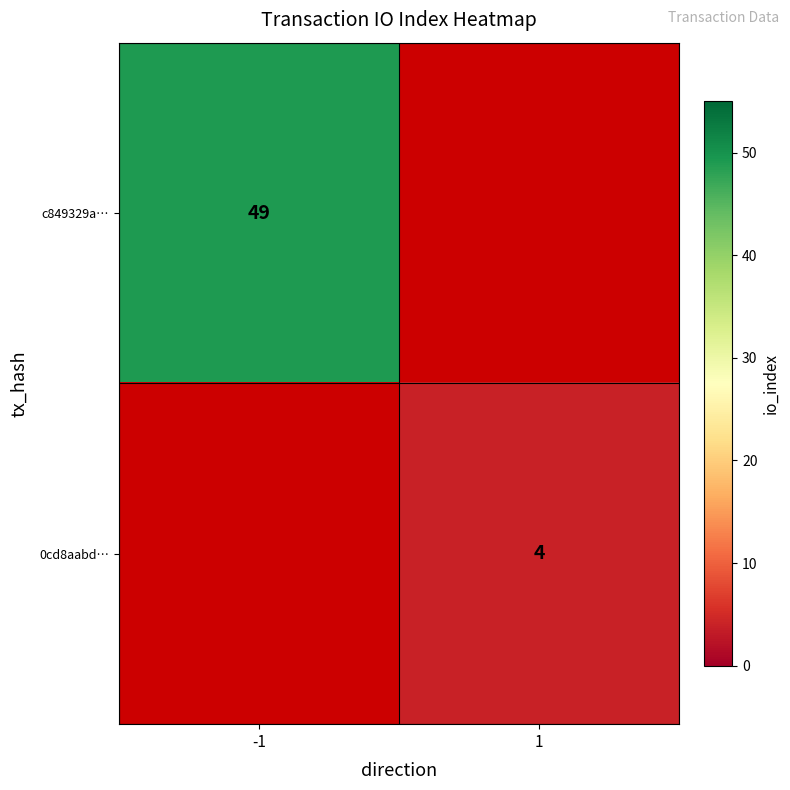

At which category does the chart reach its peak across all series?

-1